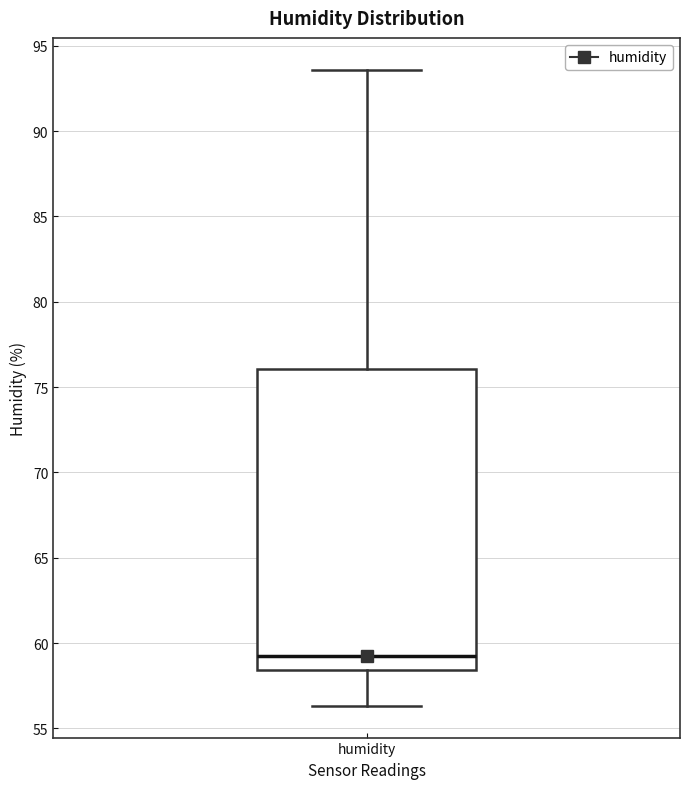

Where does the median line of the box for humidity sit on the y-axis? The values are not printed on the chart, so give them approximately, as read against the axis.

59.5